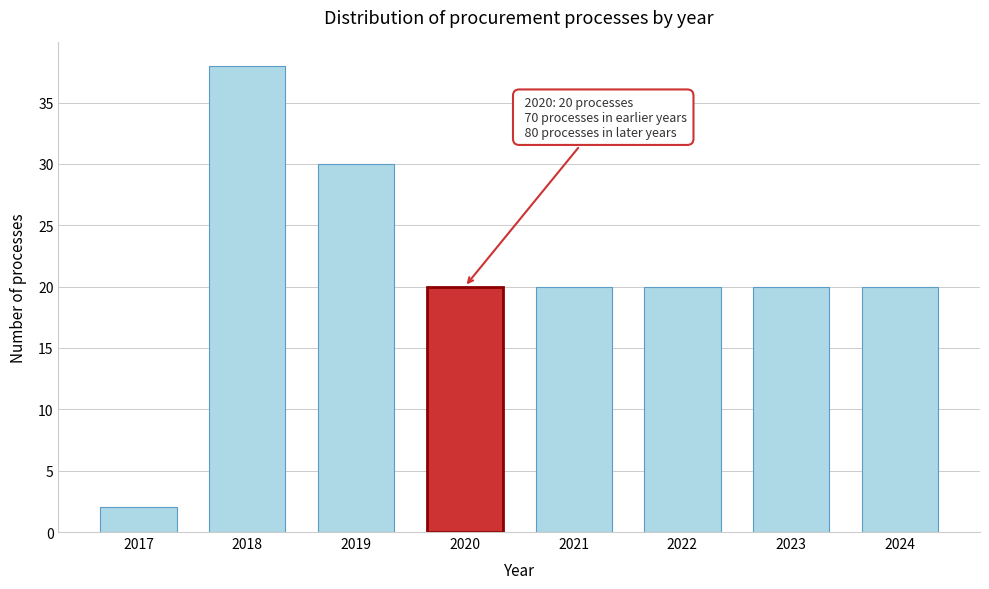

Reading left to right, transcribe all the data shown in this chart.

2017=2	2018=38	2019=30	2020=20	2021=20	2022=20	2023=20	2024=20